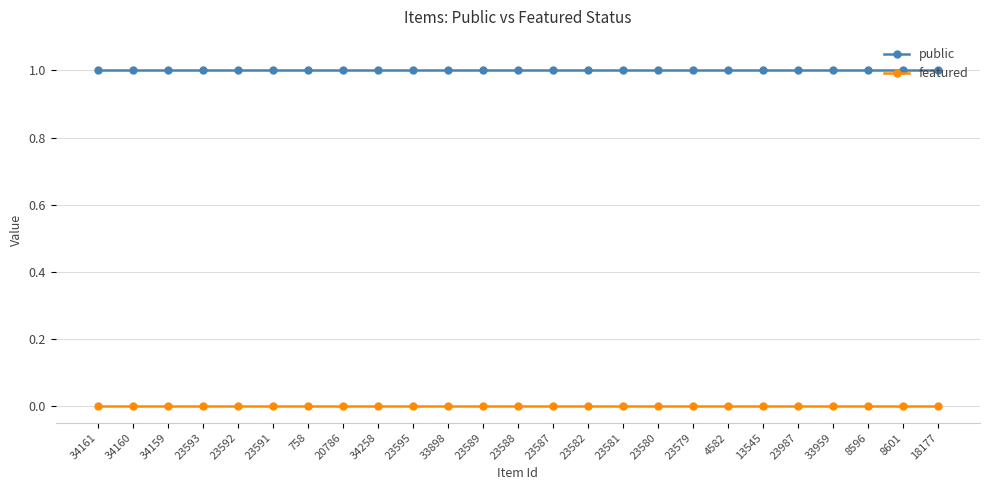

What position from the right is 8596?

3